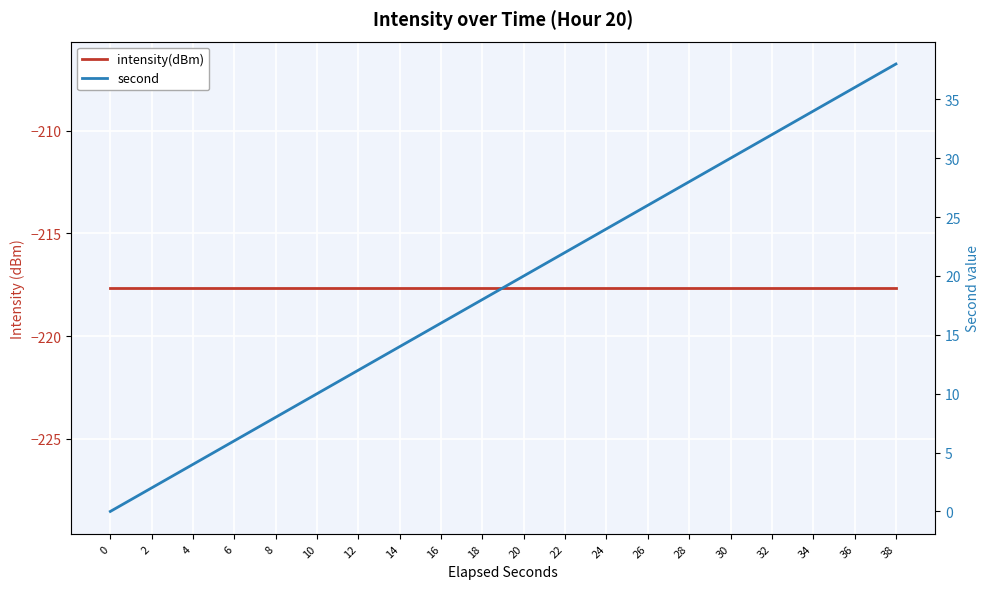

What is the difference between the second values at 14 and 24?

10.0